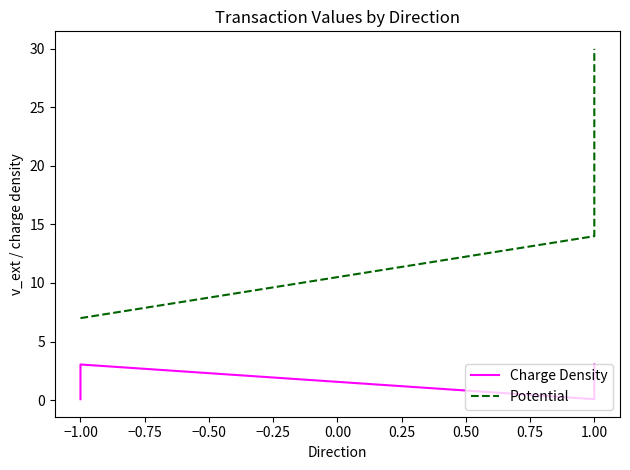

Between −1.00 and 1.00, which series saw the biggest shift?

Potential